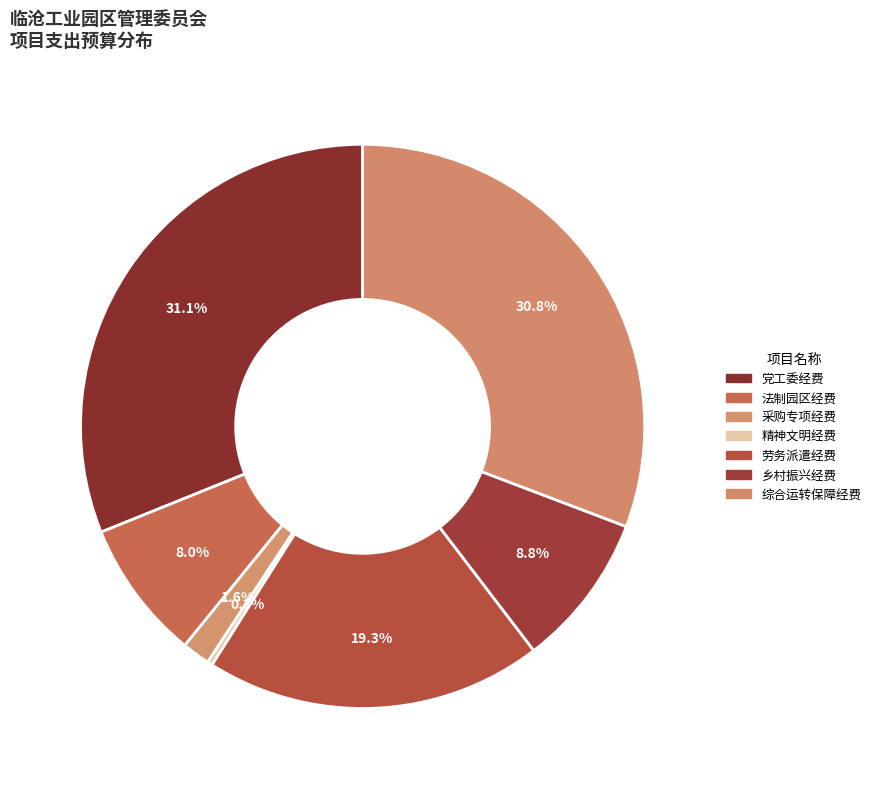

To the nearest percent, what is the average slice percentage?

14%